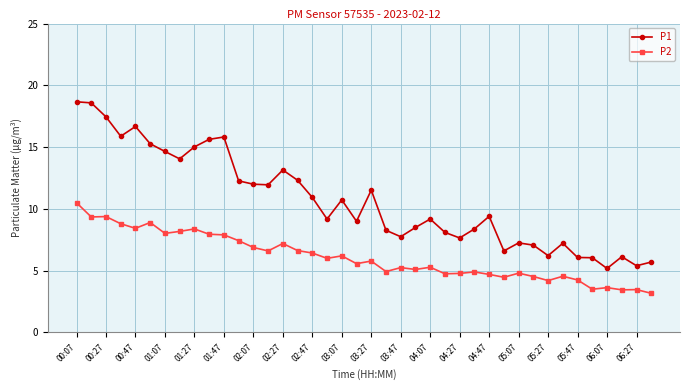

What is the difference between the second highest and second lowest values in the P2 series?

5.9